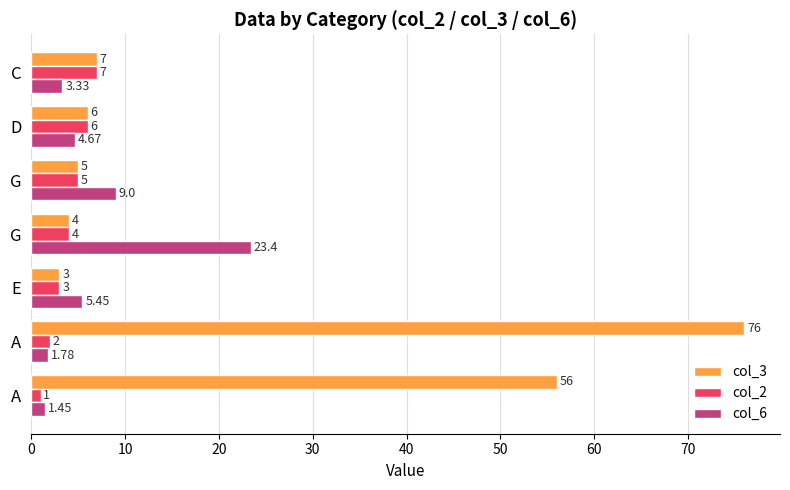

What is the average value of the col_2 series?

4.0